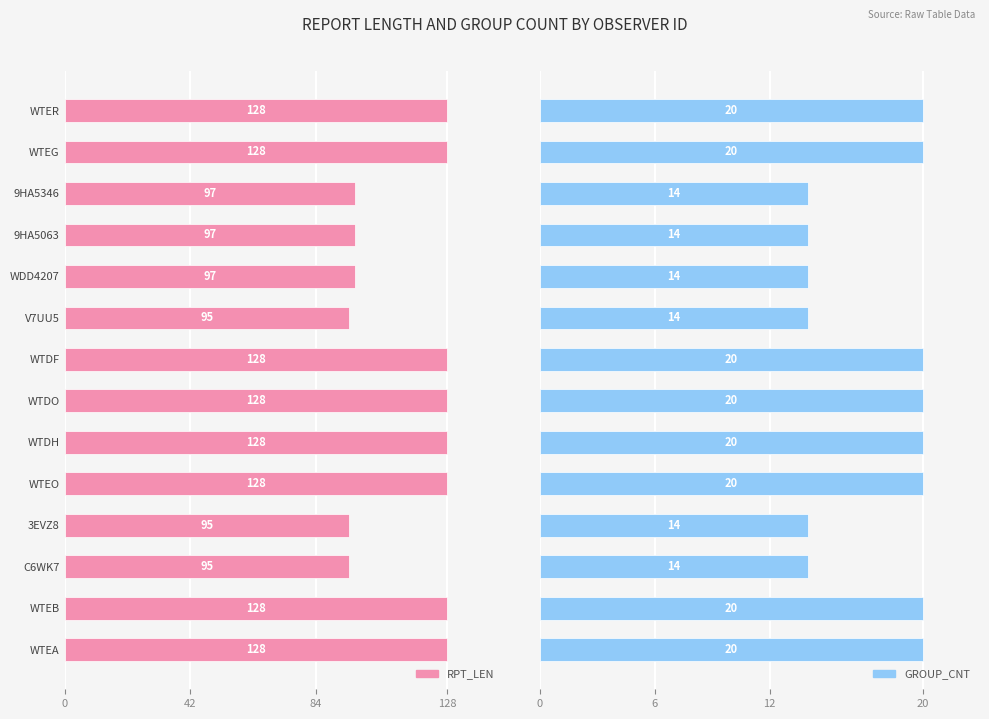

Reading left to right, list all the values displayed in this chart.

RPT_LEN: 128	128	97	97	97	95	128	128	128	128	95	95	128	128
GROUP_CNT: 20	20	14	14	14	14	20	20	20	20	14	14	20	20